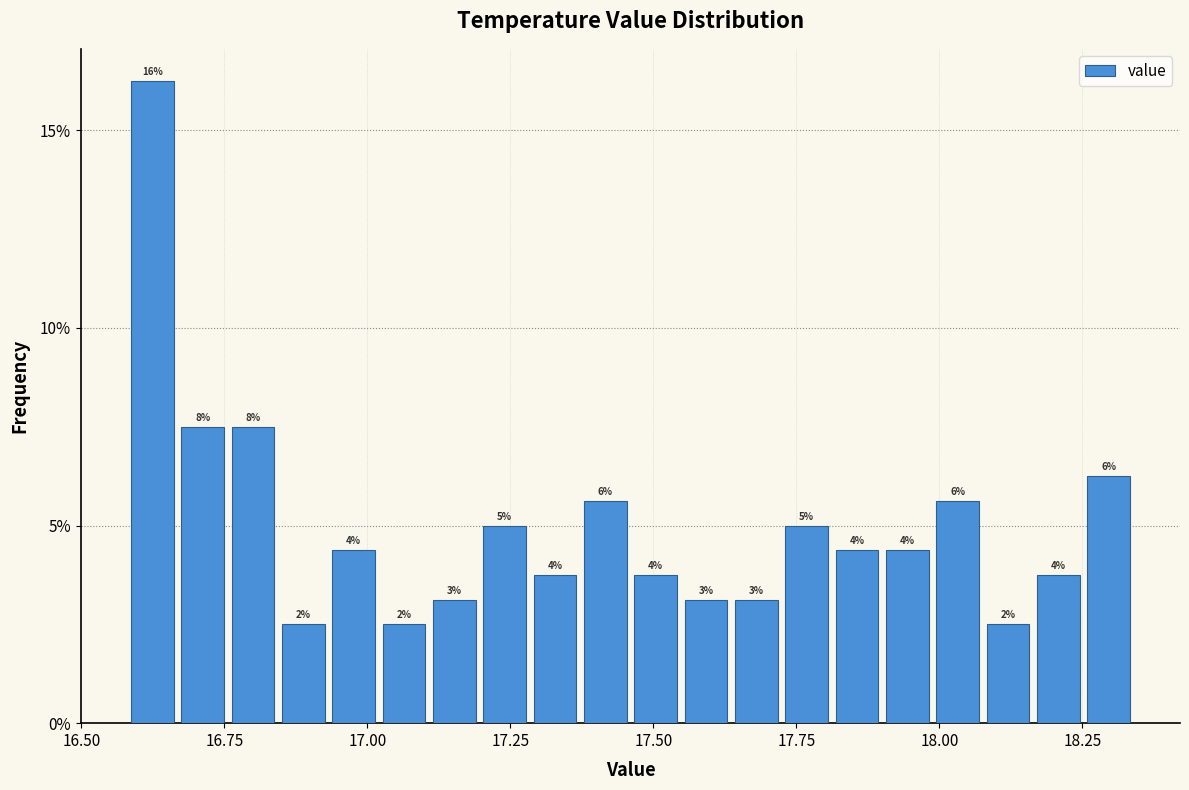

Around what value on the x-axis is the tallest bar? Give the approximate position of its centre, as read against the axis.

16.60